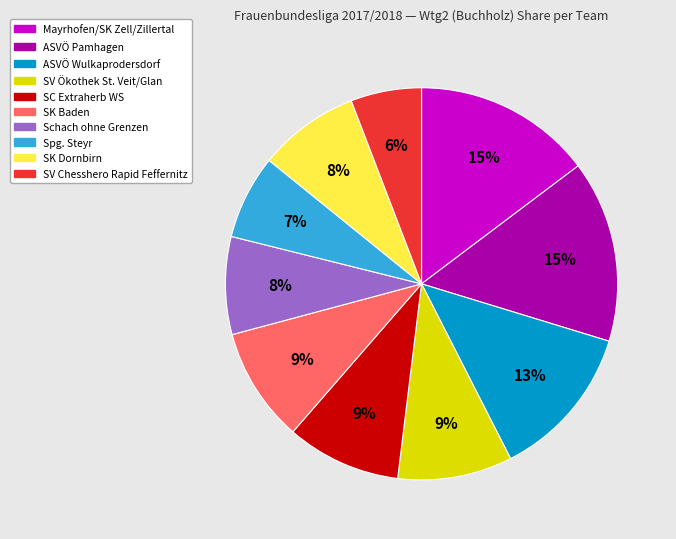

Is it true that ASVÖ Pamhagen is 26% of the pie?

False